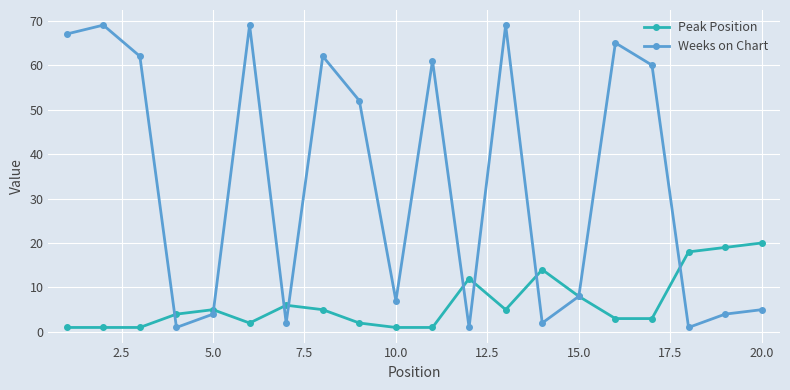

True or false: Weeks on Chart has more than 0 points higher than both neighbors.

True